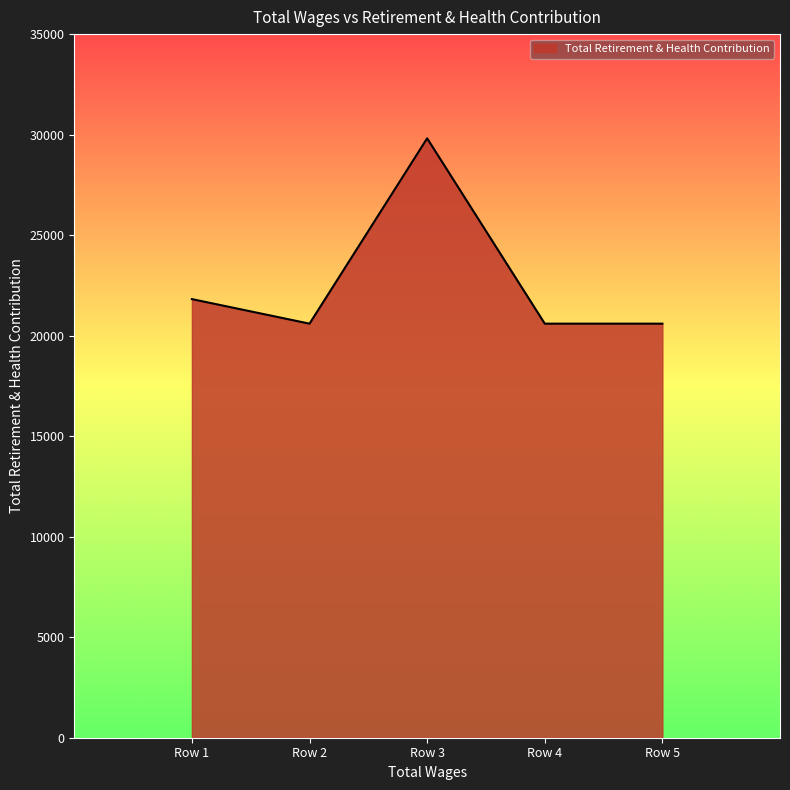

Is it true that the value at Row 3 is 29815?

True